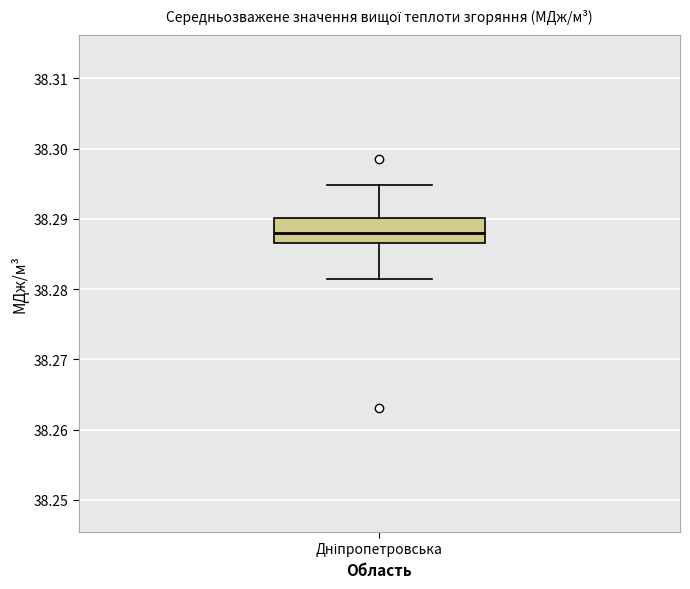

Where does the upper whisker of the box for Дніпропетровська end on the y-axis? The values are not printed on the chart, so give them approximately, as read against the axis.

38.295